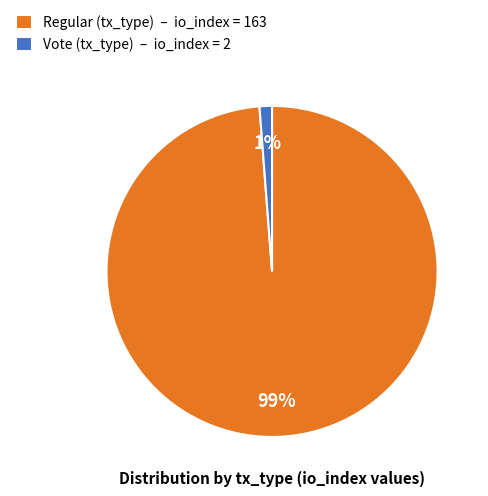

Is it true that Regular (tx_type) – io_index = 163 is 99% of the pie?

True